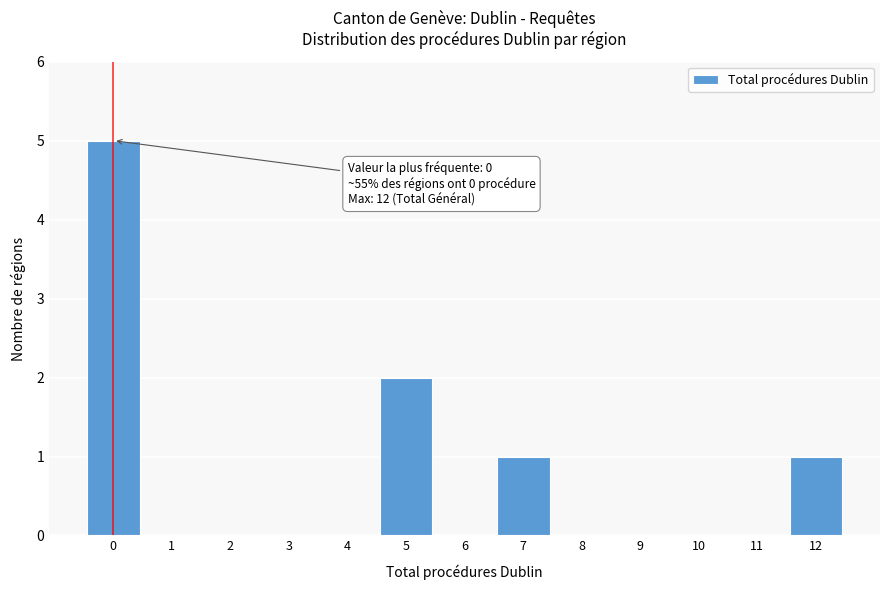

Which range on the x-axis has the tallest bar?

-0.5 to 0.5